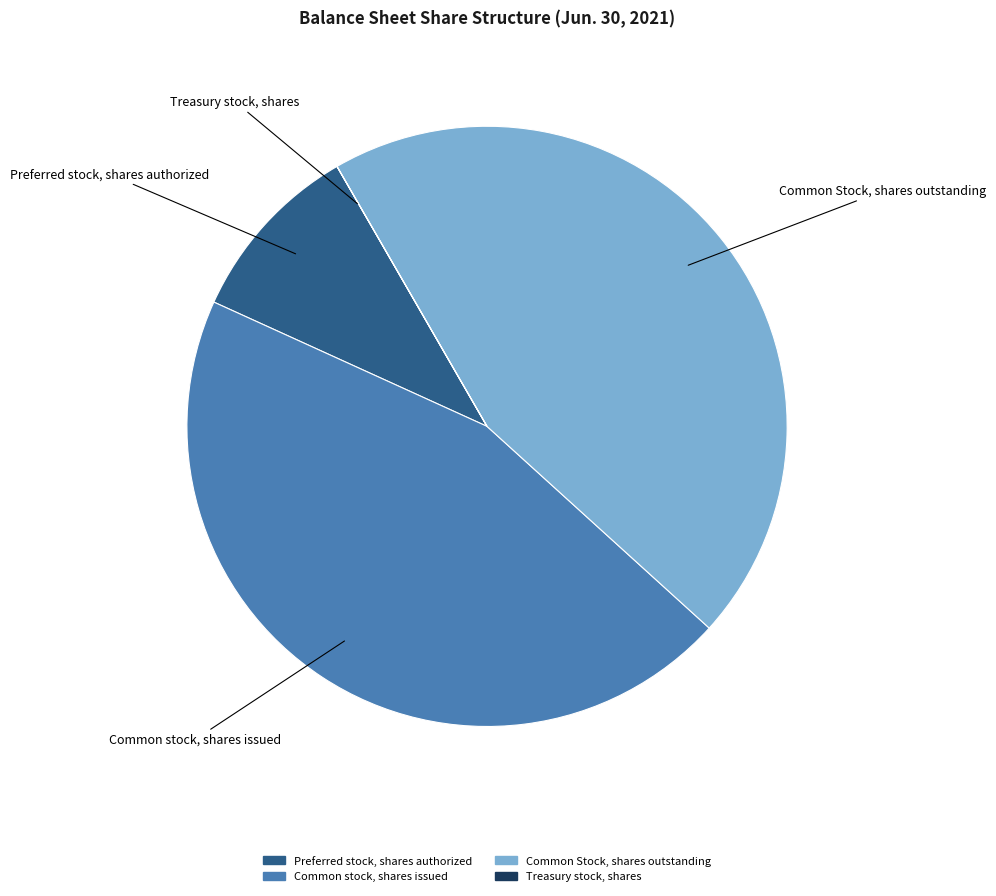

Is the sum of Common stock, shares issued and Preferred stock, shares authorized greater than half?

Yes